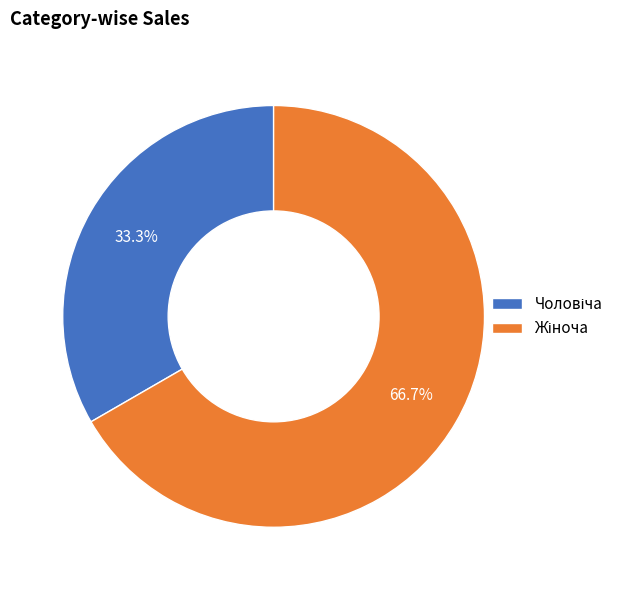

Does any single category account for the majority?

Yes